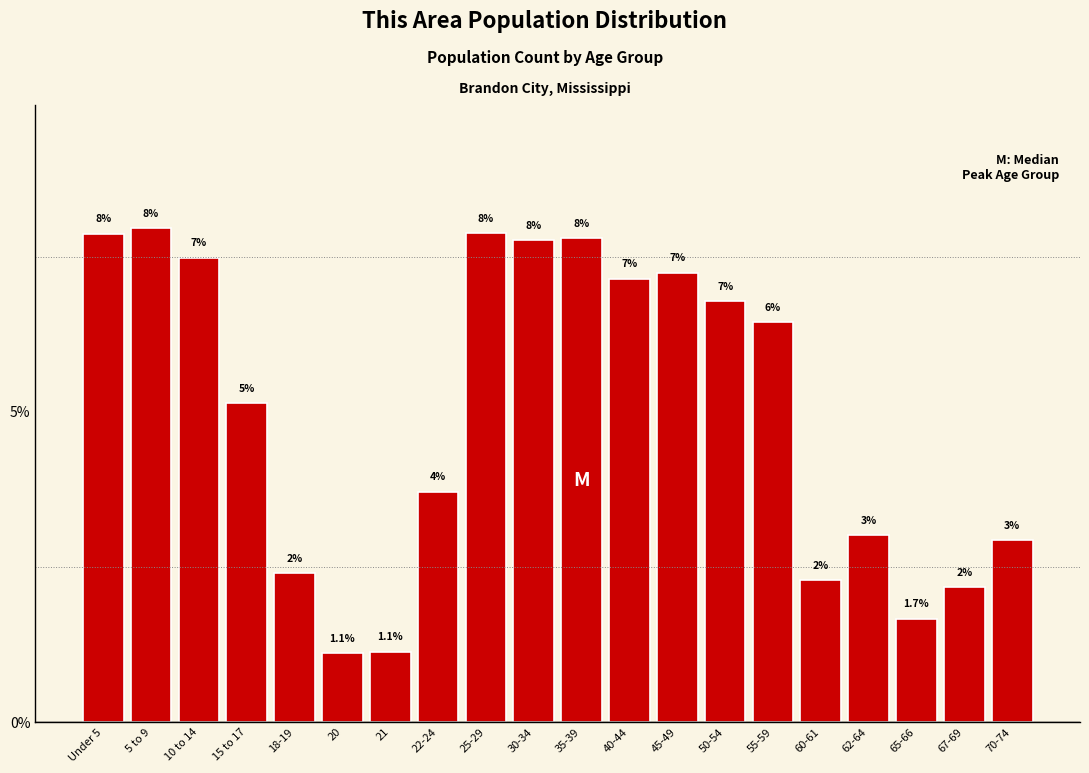

What is the label of the 16th bar from the right?

18-19